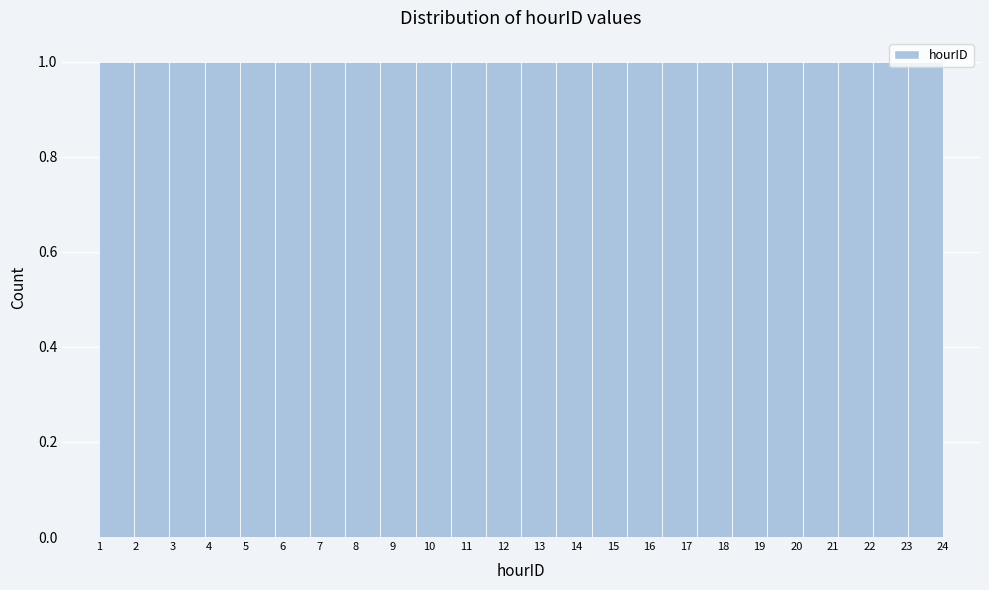

Reading left to right, transcribe this chart: for each bar, give the range it covers on the x-axis and its height. Neither the bar edges nor the heights are printed on the chart, so give them approximately, as read against the axes.

1.0 to 2.0: 1
2.0 to 2.9: 1
2.9 to 3.9: 1
3.9 to 4.8: 1
4.8 to 5.8: 1
5.8 to 6.8: 1
6.8 to 7.7: 1
7.7 to 8.7: 1
8.7 to 9.6: 1
9.6 to 10.6: 1
10.6 to 11.5: 1
11.5 to 12.5: 1
12.5 to 13.5: 1
13.5 to 14.4: 1
14.4 to 15.4: 1
15.4 to 16.3: 1
16.3 to 17.3: 1
17.3 to 18.3: 1
18.3 to 19.2: 1
19.2 to 20.2: 1
20.2 to 21.1: 1
21.1 to 22.1: 1
22.1 to 23.0: 1
23.0 to 24.0: 1